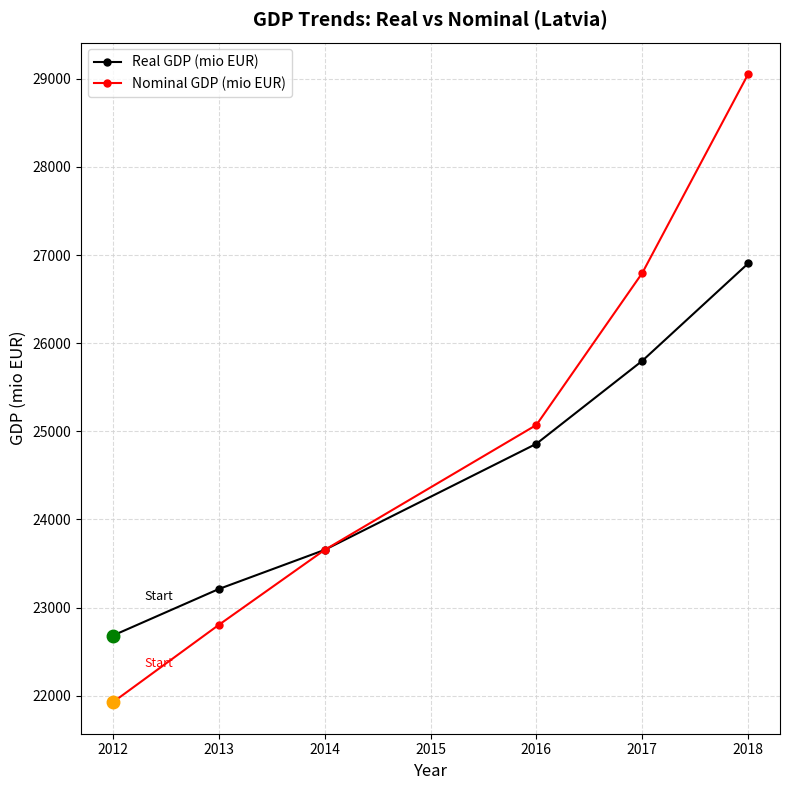

What are all the series names shown in the legend?

Real GDP (mio EUR), Nominal GDP (mio EUR)